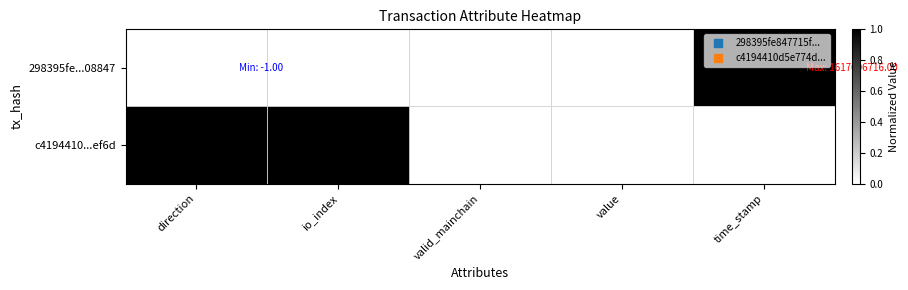

What is the total value across all series at io_index?

1